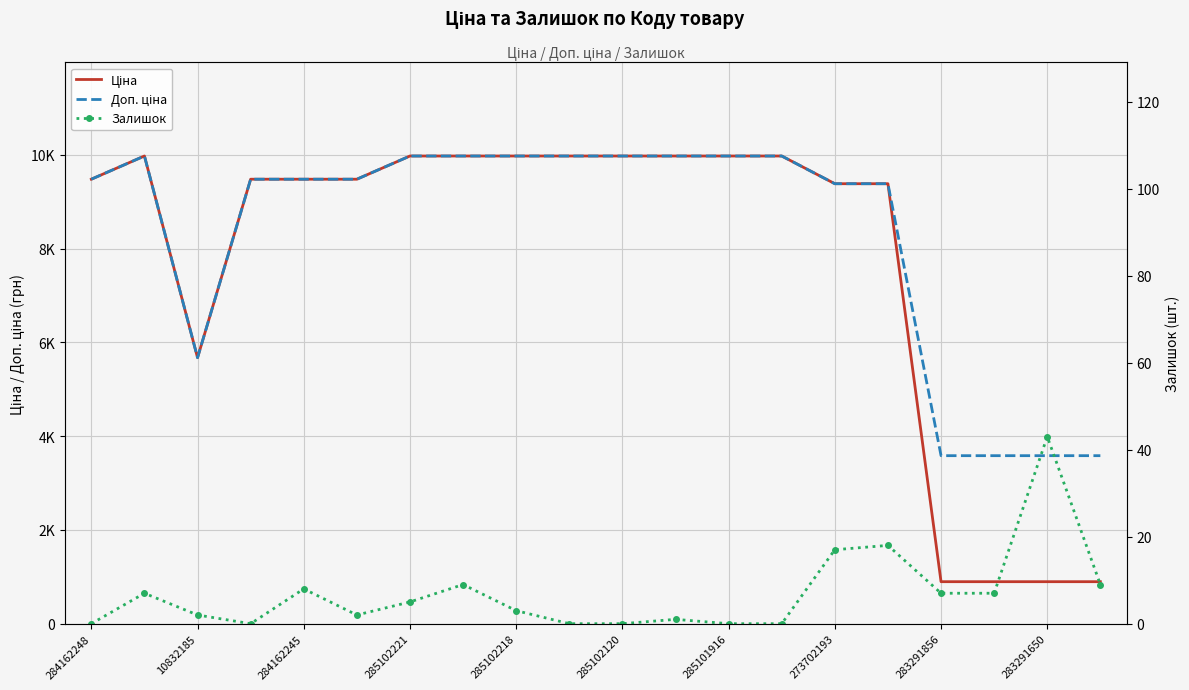

Which series has the largest total across all categories?

Доп. ціна